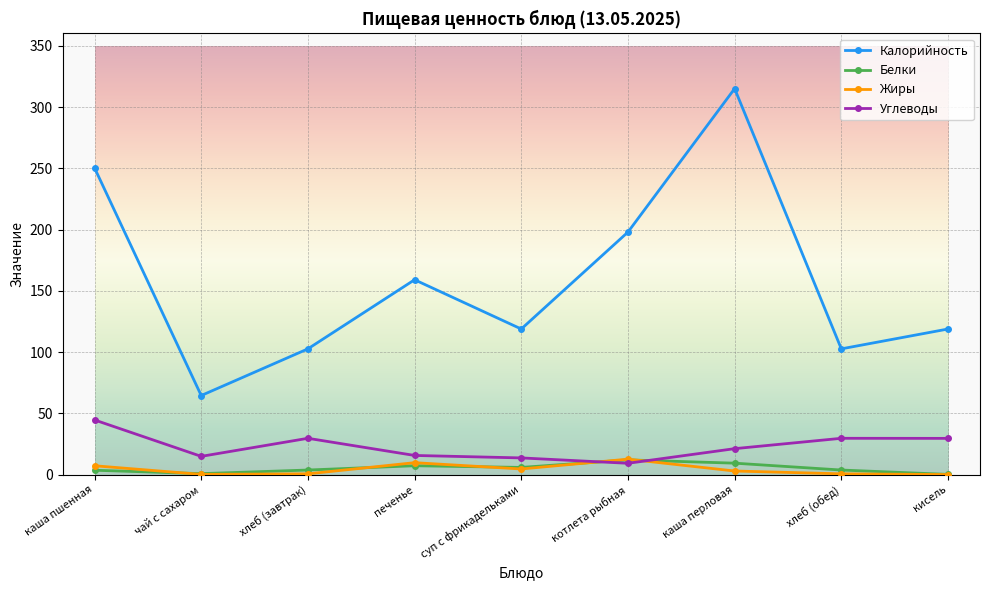

The Жиры series shows 0.6 at хлеб (завтрак). True or false?

True